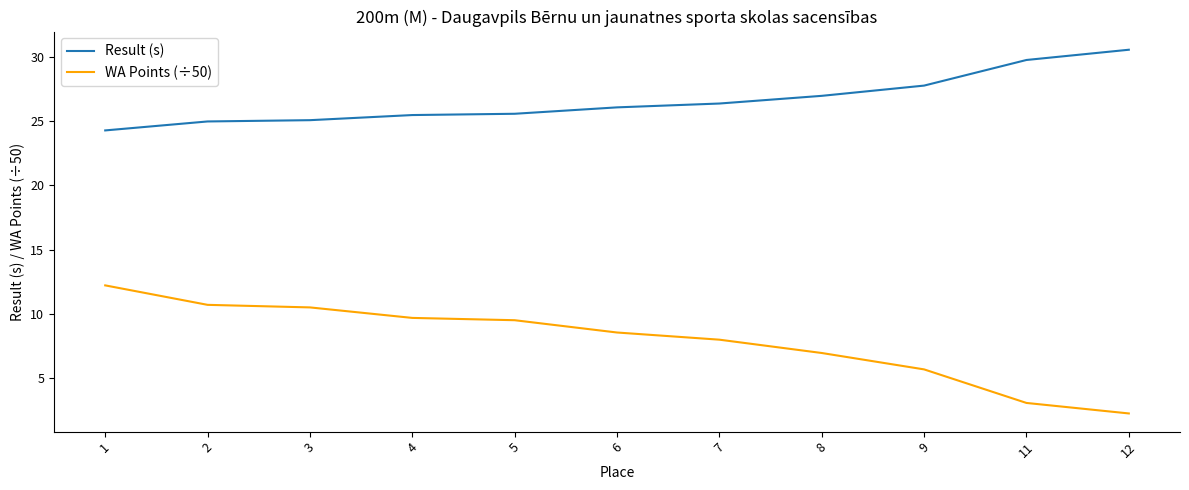

What is the spread (max minus min) of values at 8?

20.1